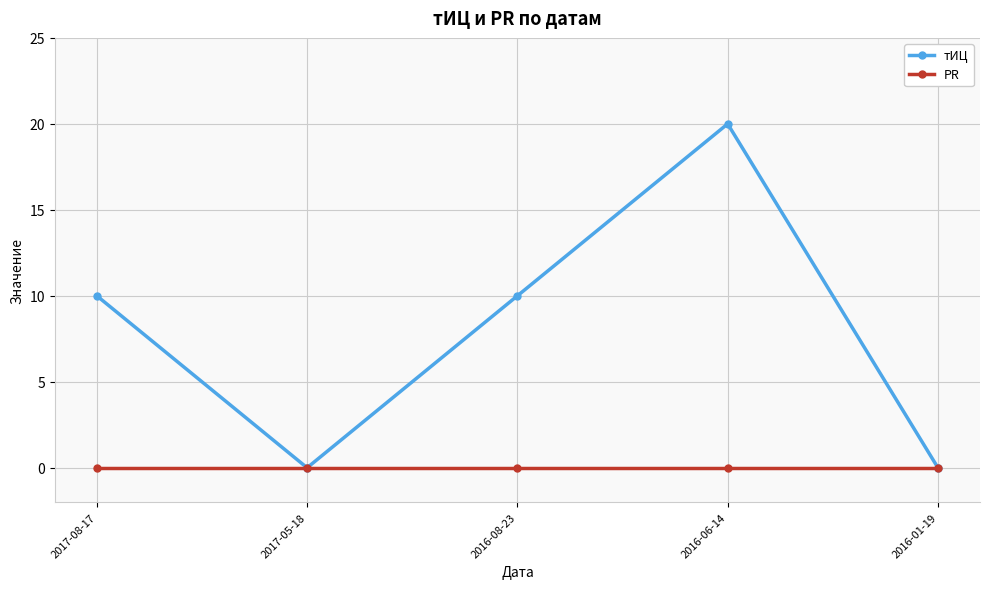

At which category does тИЦ reach its first local peak?

2016-06-14